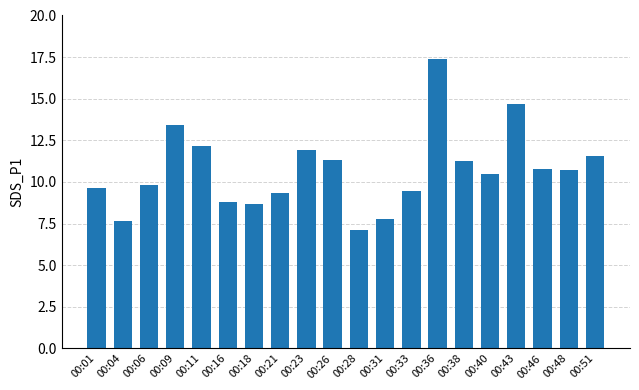

Does the chart contain stacked bars?

No